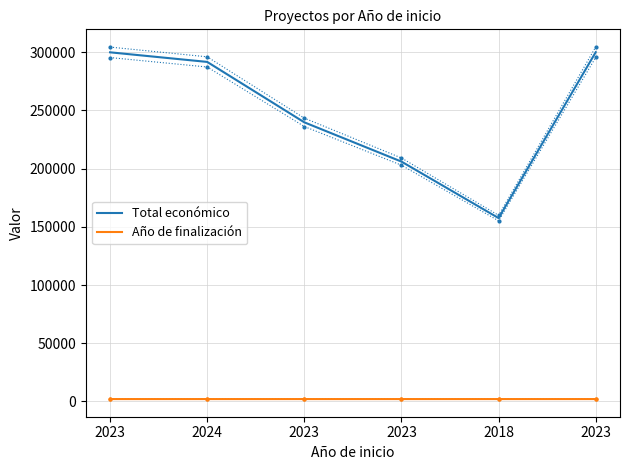

What are all the series names shown in the legend?

Total económico, Año de finalización